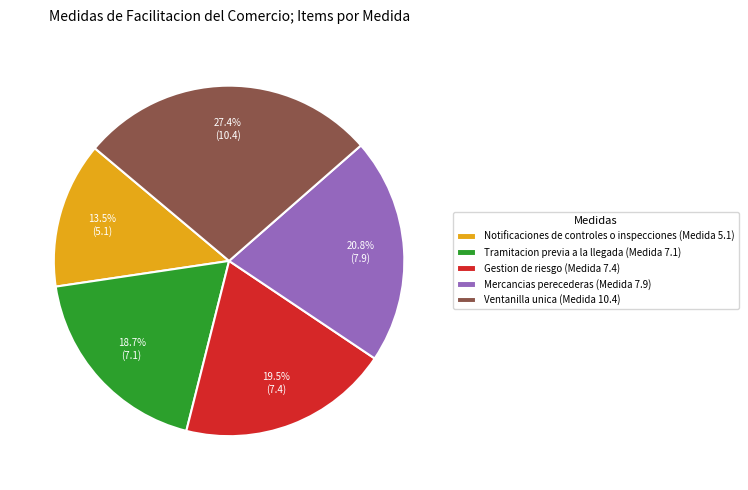

Is the sum of Tramitacion previa a la llegada (Medida 7.1) and Mercancias perecederas (Medida 7.9) greater than half?

No